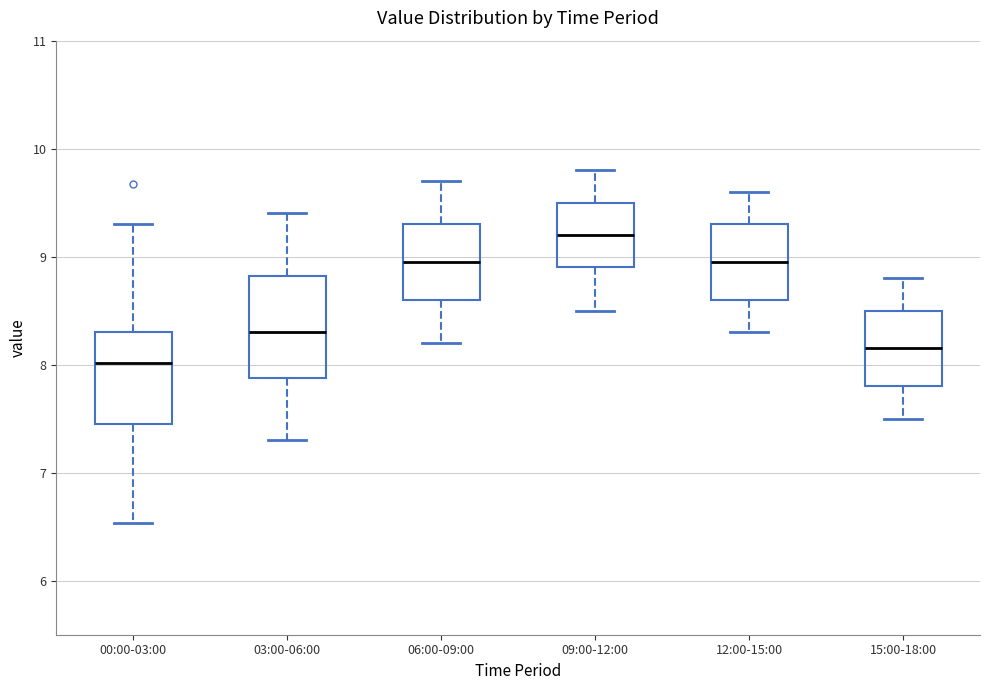

Which box is the tallest, from its lower edge to its upper edge?

03:00-06:00